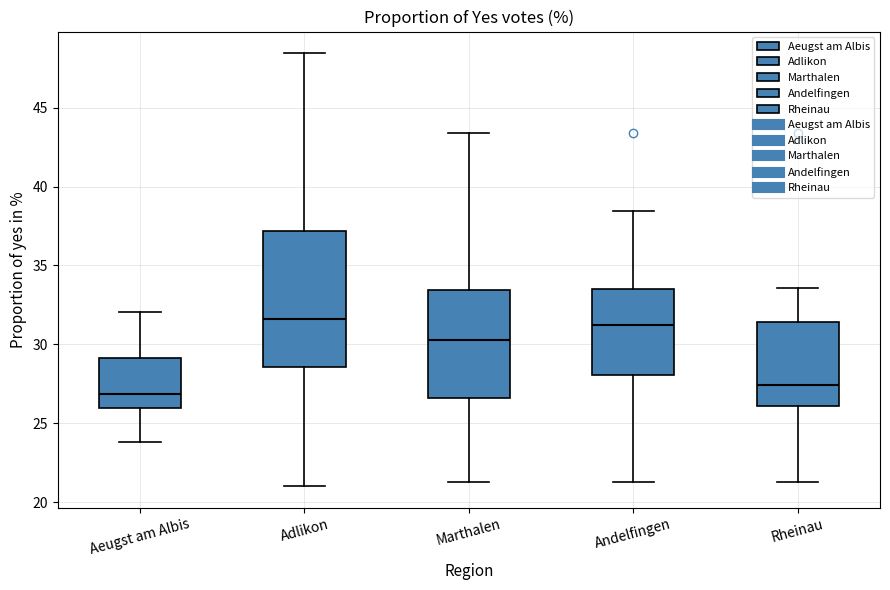

Reading left to right, read every box against the y-axis: the position of its median line, the range the box covers, and the ends of its whiskers. The values are not printed on the chart, so give them approximately, as read against the axis.

Aeugst am Albis: median 27.0, box 26.0 to 29.0, whiskers 24.0 to 32.0
Adlikon: median 31.5, box 28.5 to 37.0, whiskers 21.0 to 48.5
Marthalen: median 30.5, box 26.5 to 33.5, whiskers 21.5 to 43.5
Andelfingen: median 31.0, box 28.0 to 33.5, whiskers 21.5 to 38.5
Rheinau: median 27.5, box 26.0 to 31.5, whiskers 21.5 to 33.5